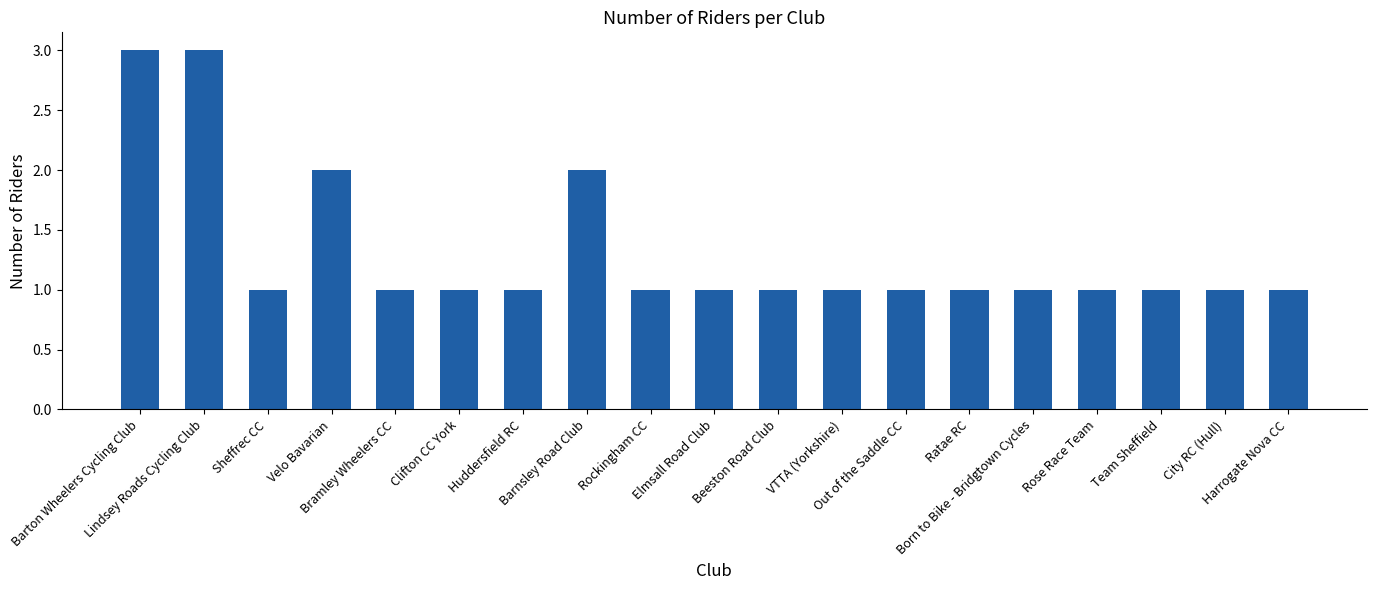

The chart shows a value of 0 at Ratae RC. True or false?

False